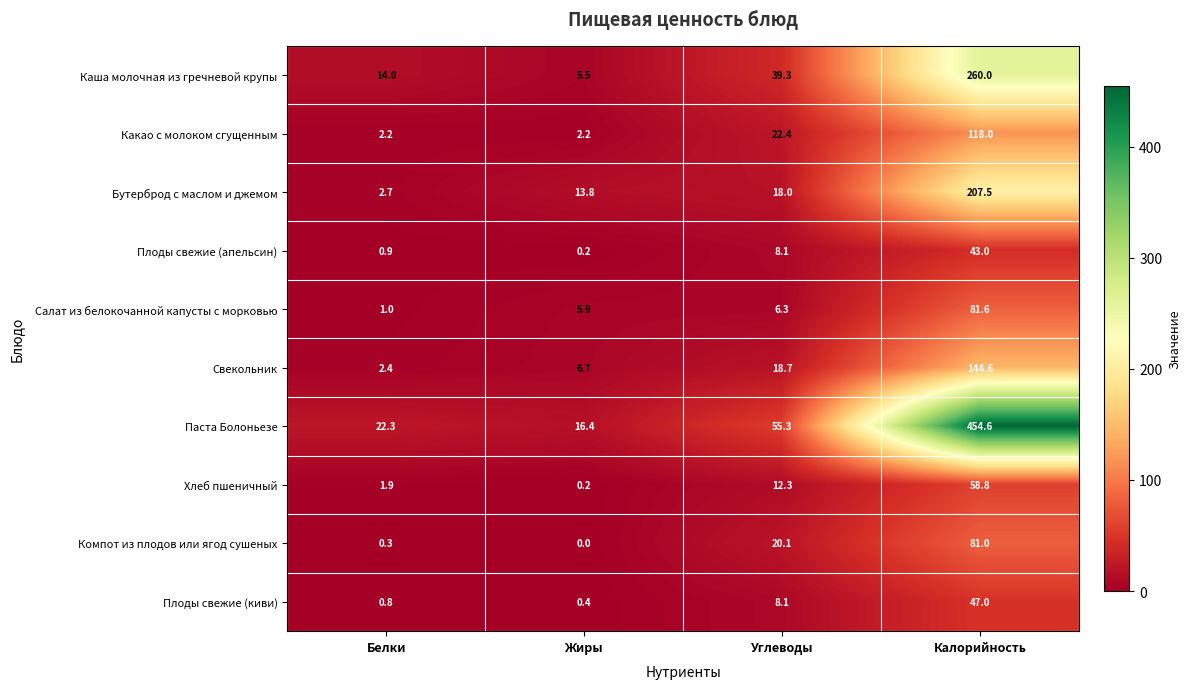

The value of Плоды свежие (киви) at Углеводы is 8.1. True or false?

True